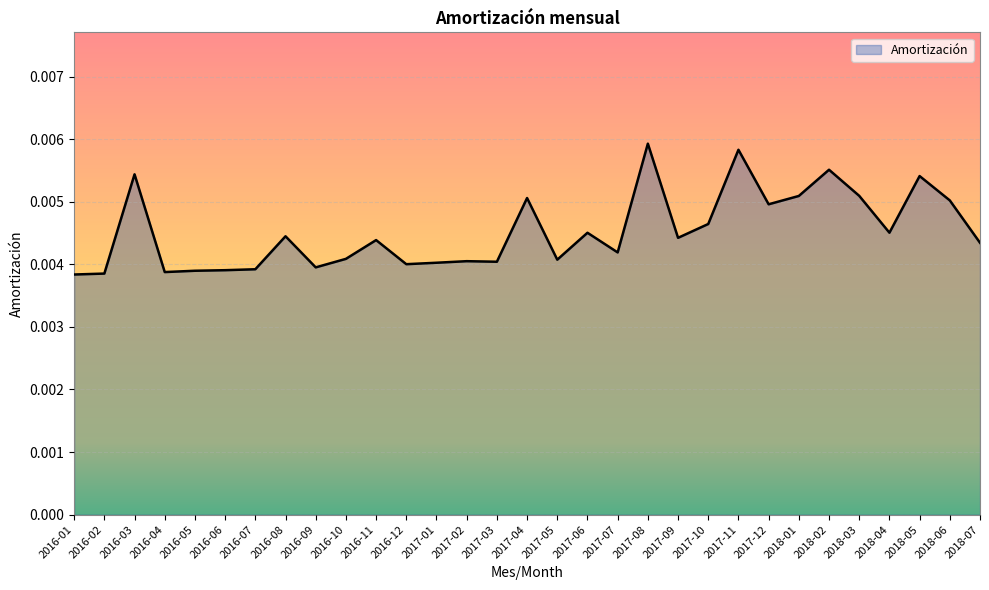

Between 2016-12 and 2017-11, which is larger?

2017-11